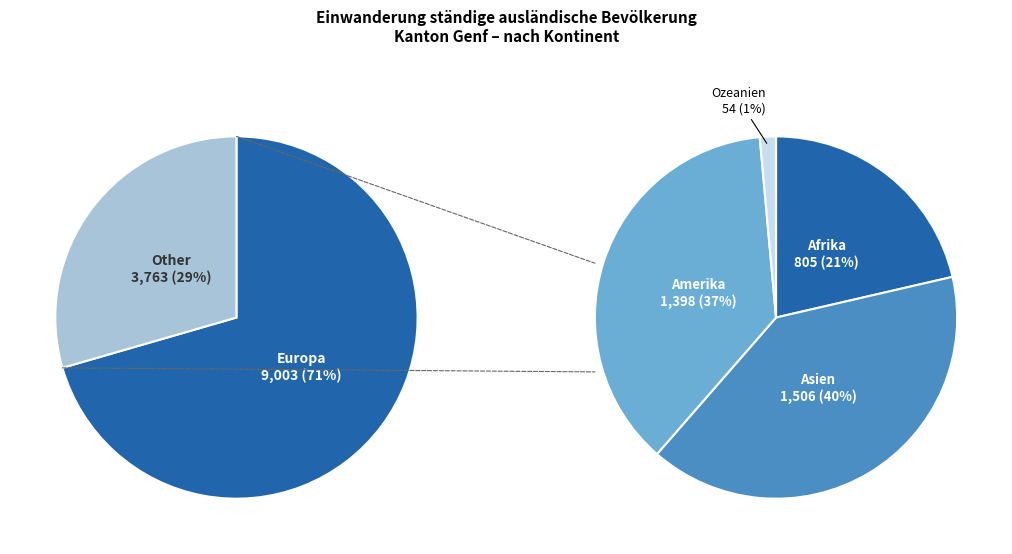

Which slice is the smallest?

Ozeanien